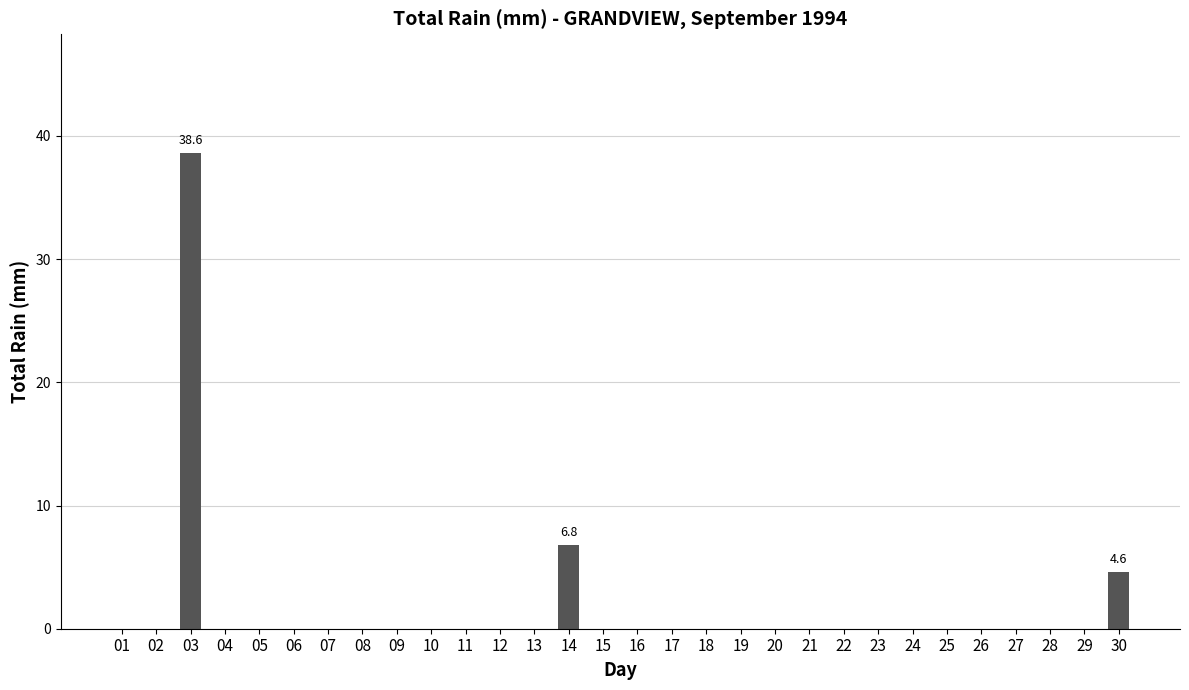

Which label corresponds to the largest value in the chart?

03